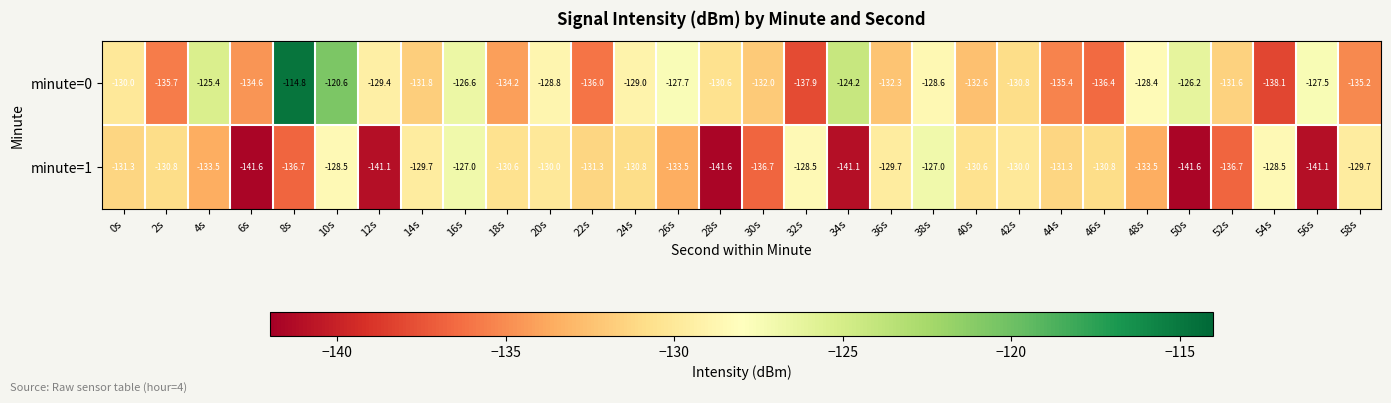

What is the difference between the minute=1 values at 2s and 58s?

1.1